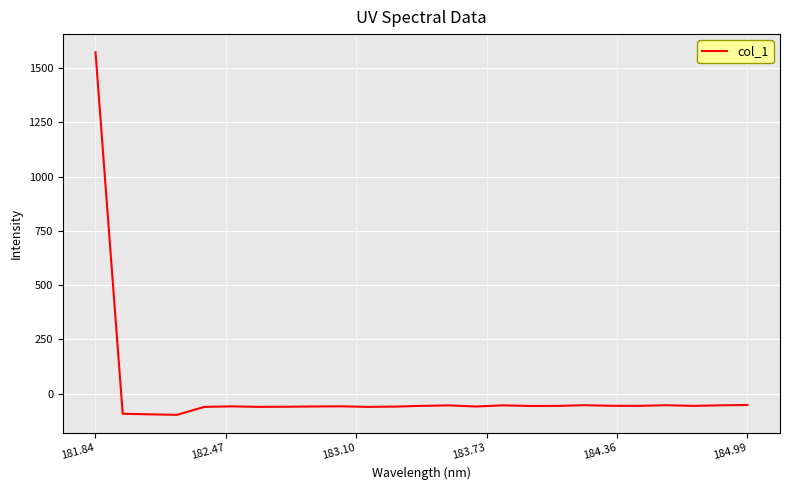

What is the maximum value shown in the chart?

1573.2